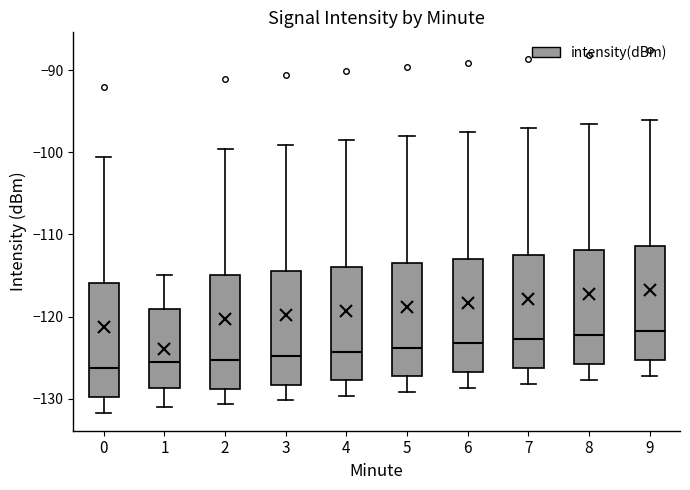

Reading left to right, transcribe this box plot: for each box, give where its median line is, the range the box spans, and where its two whiskers end, as read against the y-axis. The values are not printed on the chart, so give them approximately, as read against the axis.

0: median -126, box -130 to -116, whiskers -132 to -101
1: median -125, box -129 to -119, whiskers -131 to -115
2: median -125, box -129 to -115, whiskers -131 to -100
3: median -125, box -128 to -114, whiskers -130 to -99
4: median -124, box -128 to -114, whiskers -130 to -99
5: median -124, box -127 to -113, whiskers -129 to -98
6: median -123, box -127 to -113, whiskers -129 to -98
7: median -123, box -126 to -112, whiskers -128 to -97
8: median -122, box -126 to -112, whiskers -128 to -97
9: median -122, box -125 to -111, whiskers -127 to -96